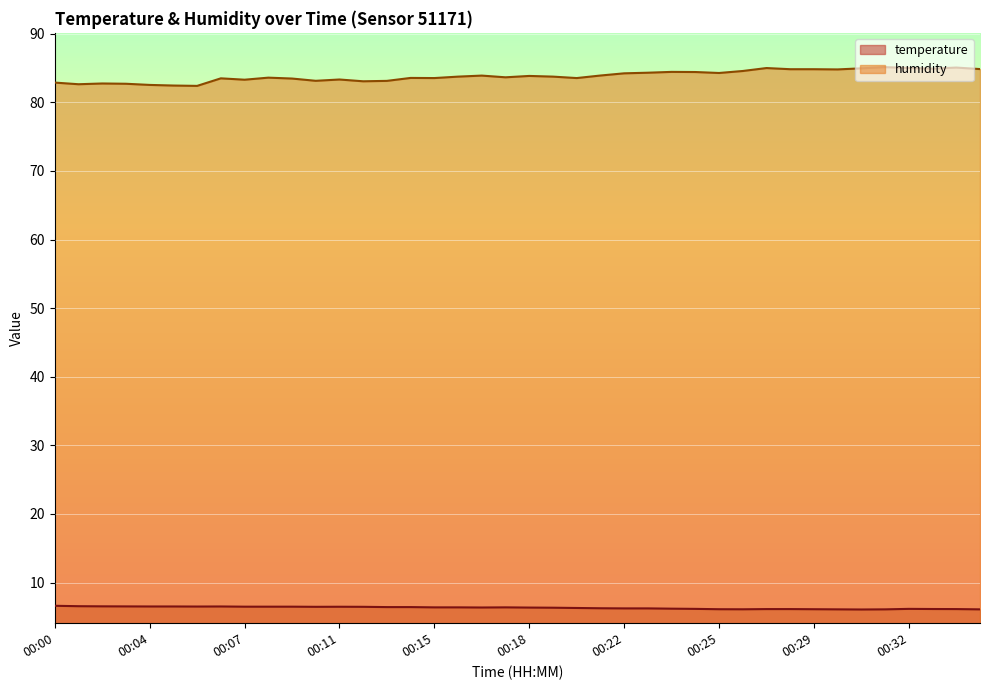

At which category does the chart reach its minimum across all series?

00:30